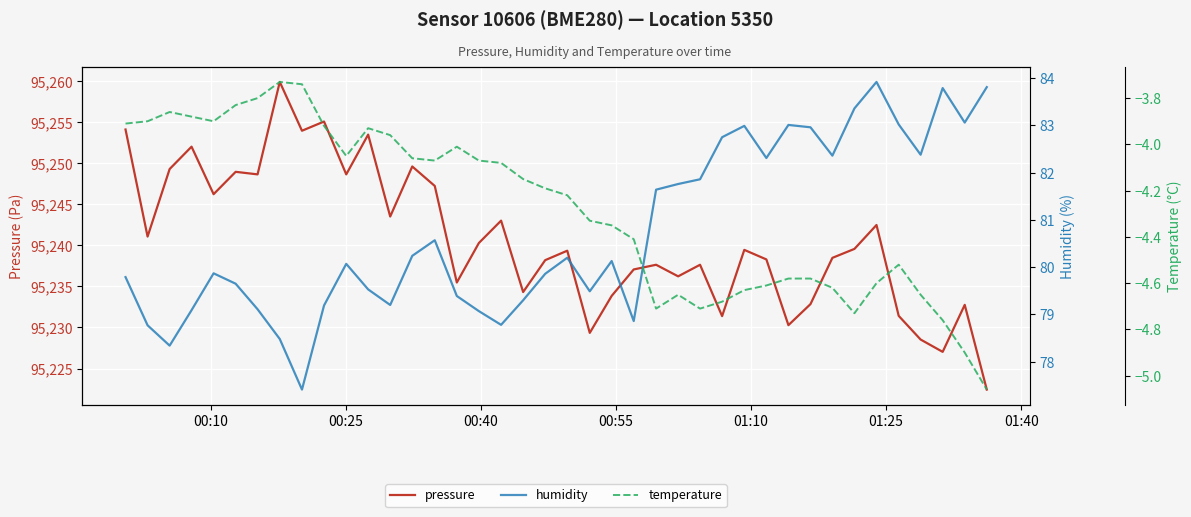

What is the smallest value displayed?

-5.1